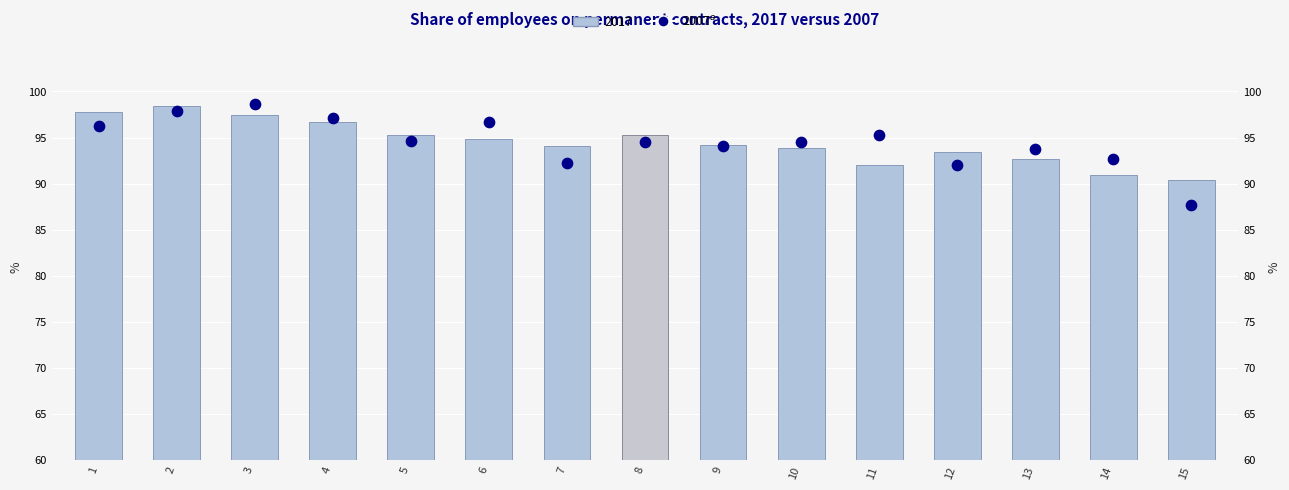

Which has a higher value, 11 or 15?

11